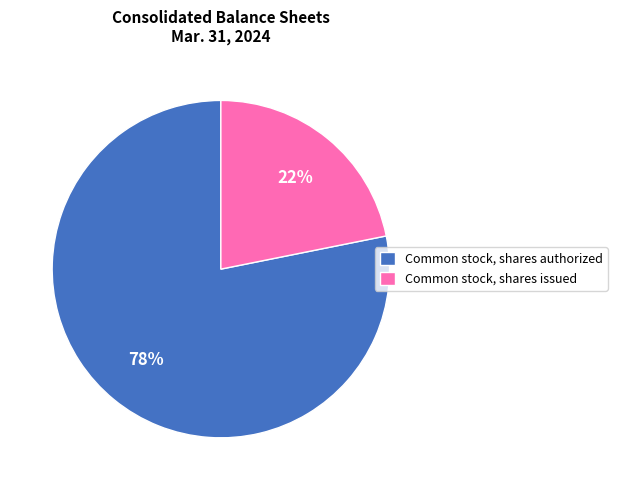

What is the smallest slice in the pie chart?

Common stock, shares issued